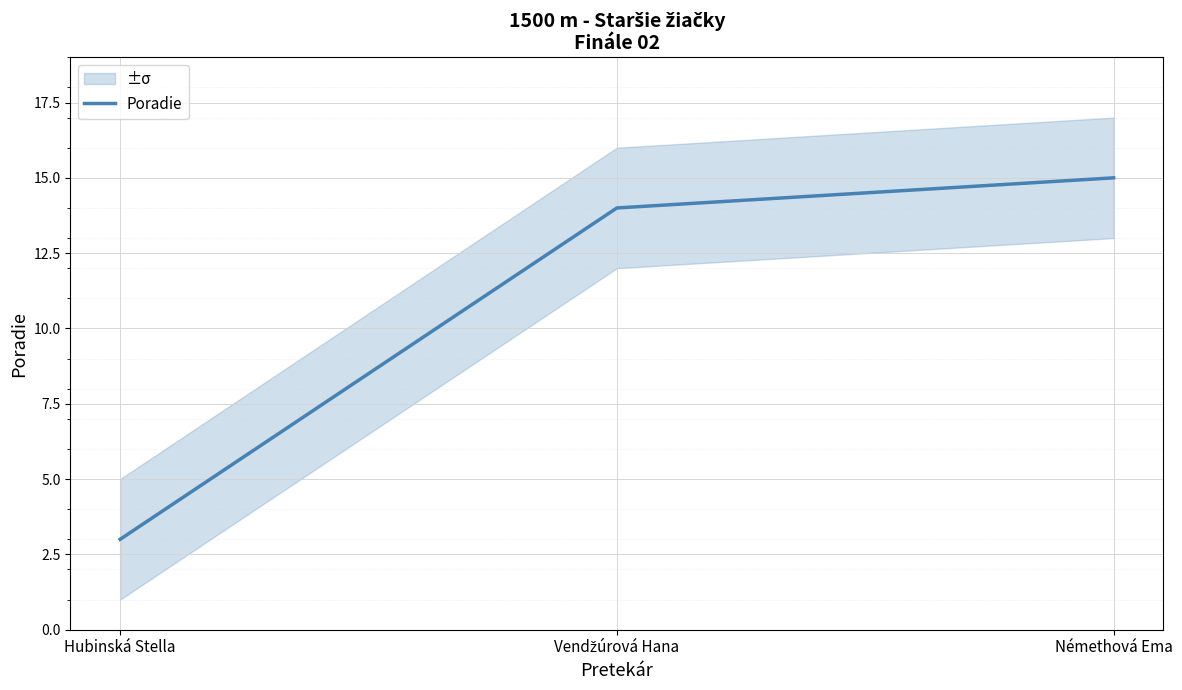

What is the ratio of the value at Hubinská Stella to the value at Vendžúrová Hana?

0.2